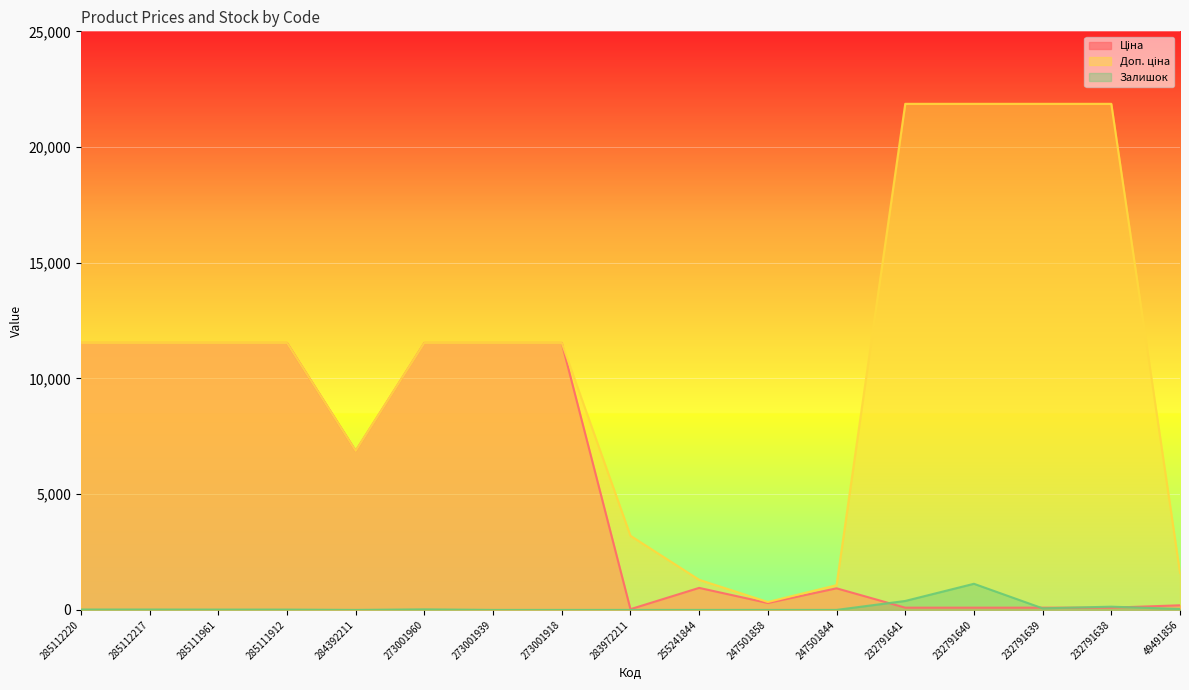

What is the difference between the maximum and minimum values in the Доп. ціна series?

21525.8